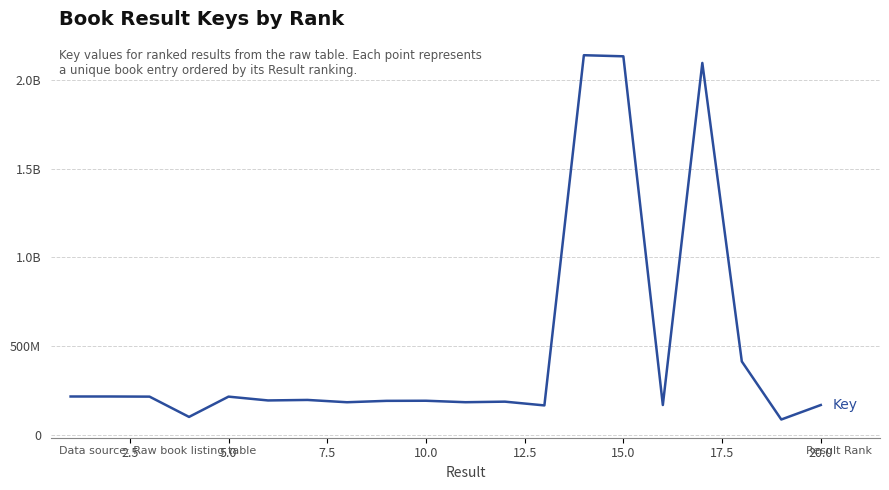

Reading left to right, extract all data points from this chart.

215475590	215474769	214688478	100403786	214688429	193241317	196068777	183112715	190921456	191519857	183256928	186412143	165207803	2138564243	2132383835	167442647	2095006199	413070616	85802762	167442241